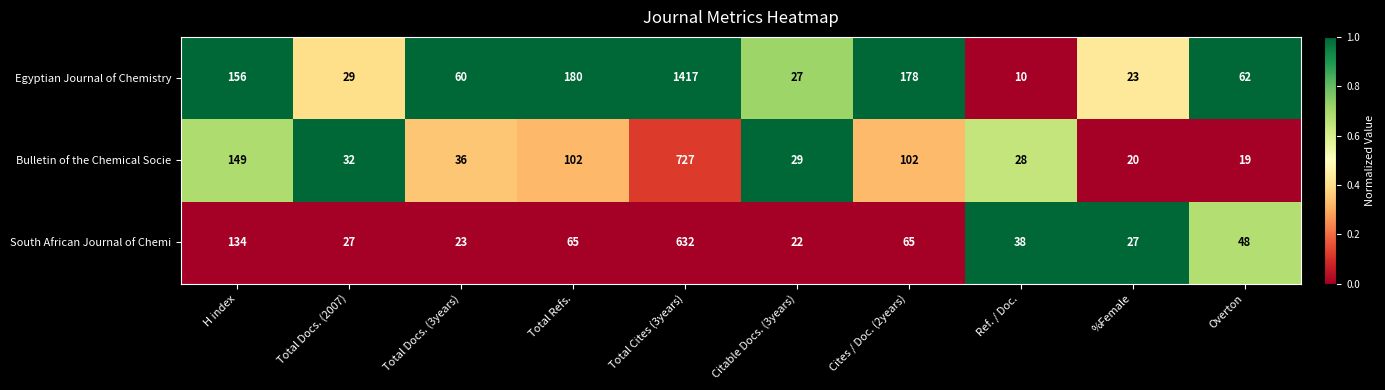

What is the difference between the second highest and second lowest values in the Bulletin of the Chemical Socie series?

129